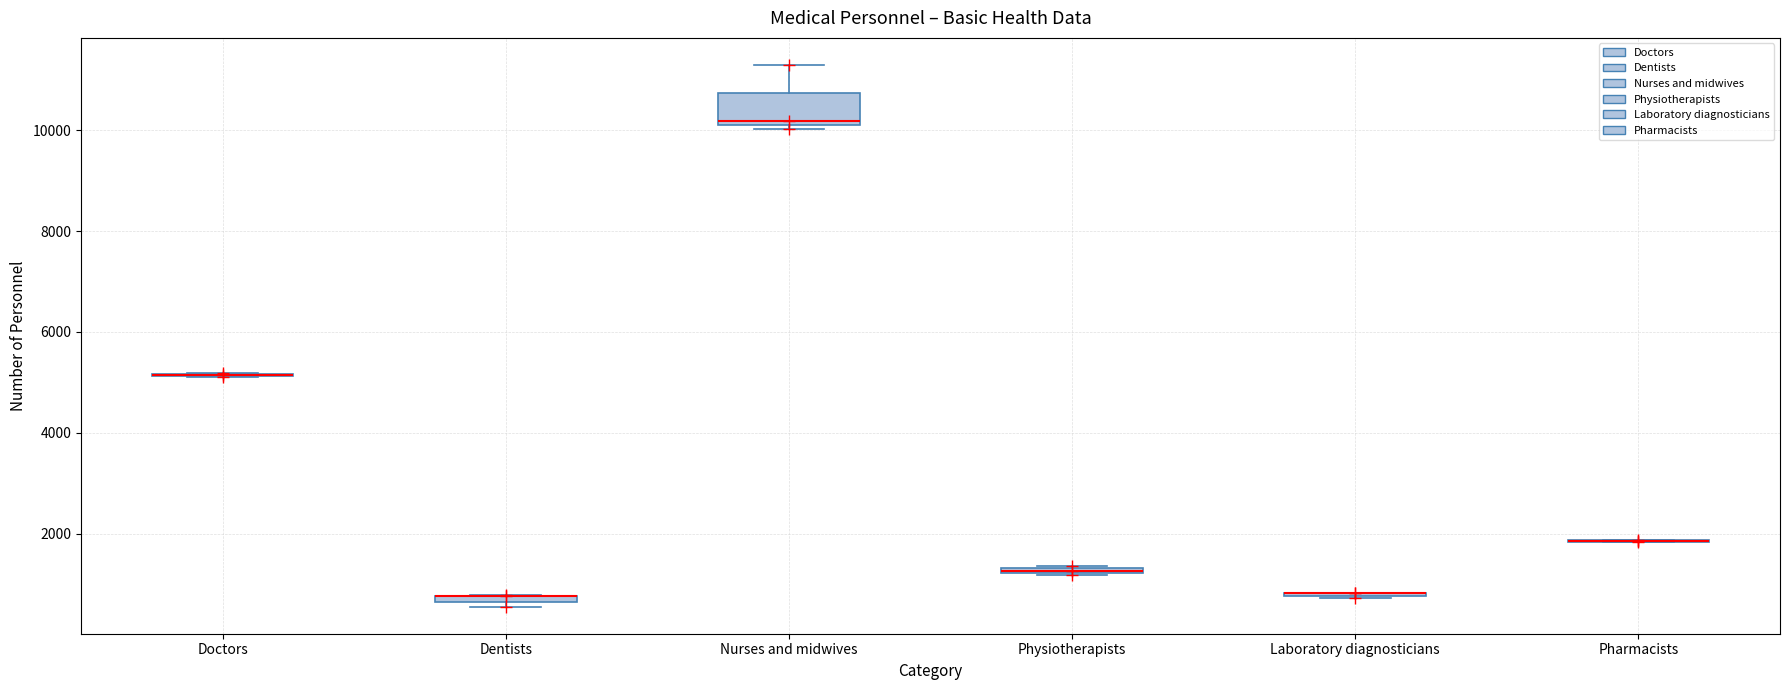

Comparing the boxes themselves (not the whiskers), which one is the tallest?

Nurses and midwives